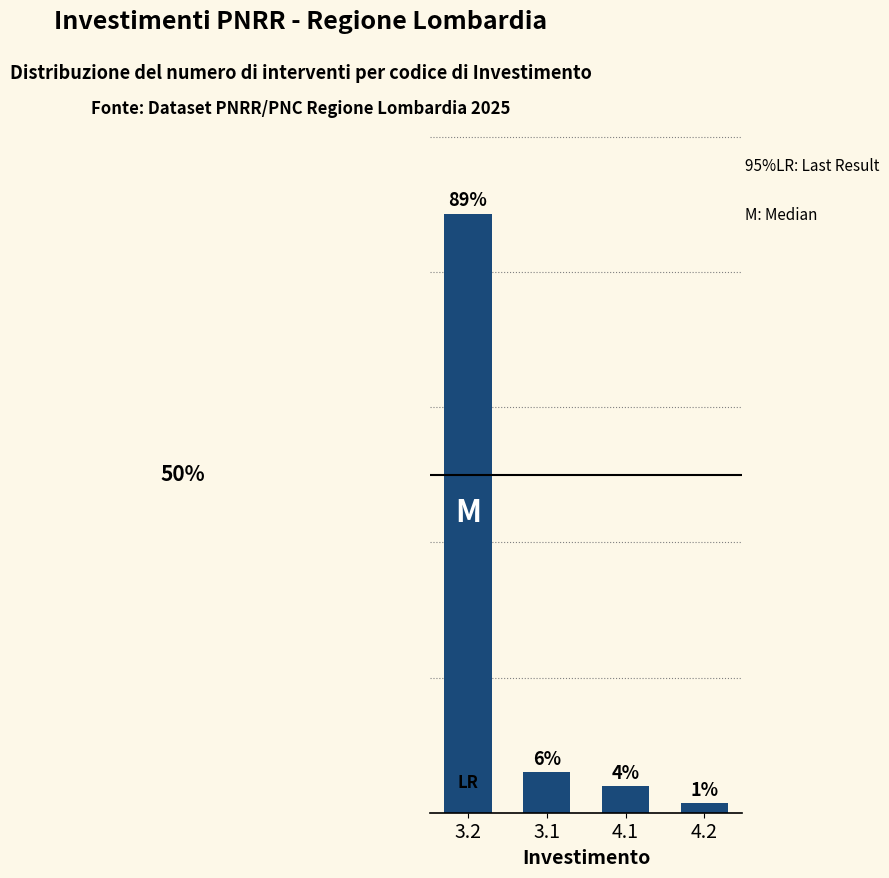

List the labels in order of value, smallest first.

4.2, 4.1, 3.1, 3.2